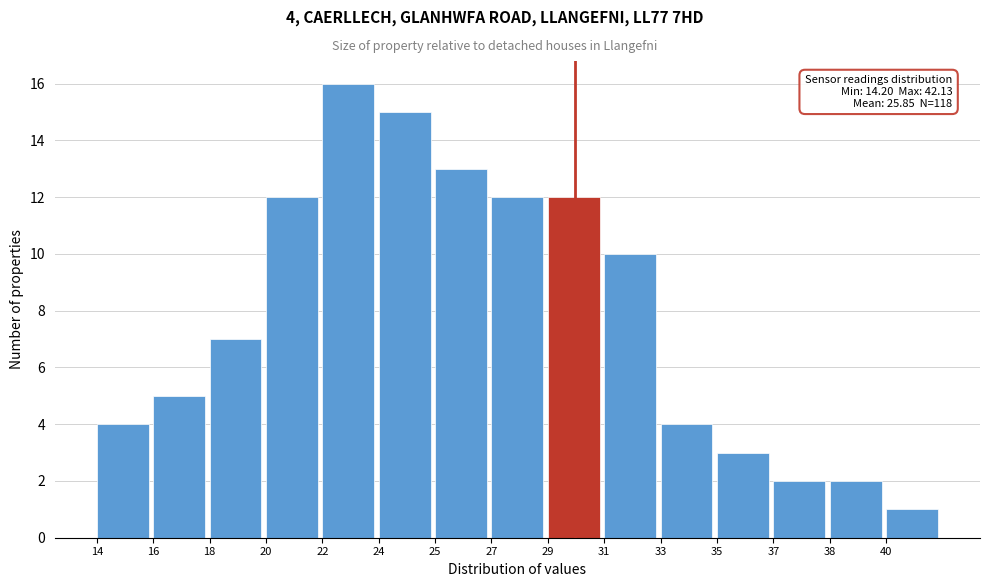

Reading right to left, transcribe all the data shown in this chart.

1	2	2	3	4	10	12	12	13	15	16	12	7	5	4